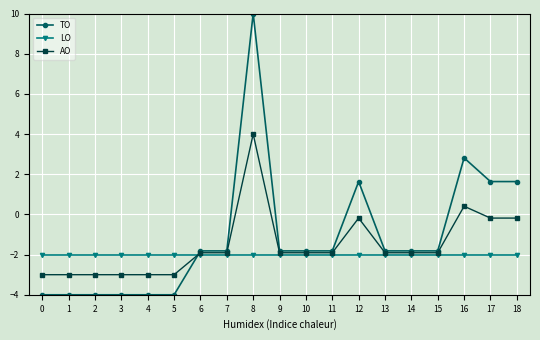

How many positive values does the TO series have?

5